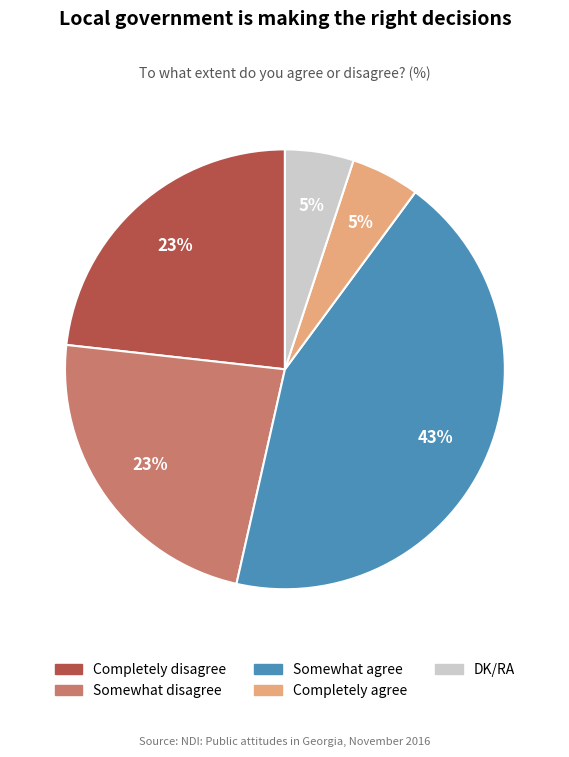

True or false: Somewhat agree accounts for 29% of the total.

False